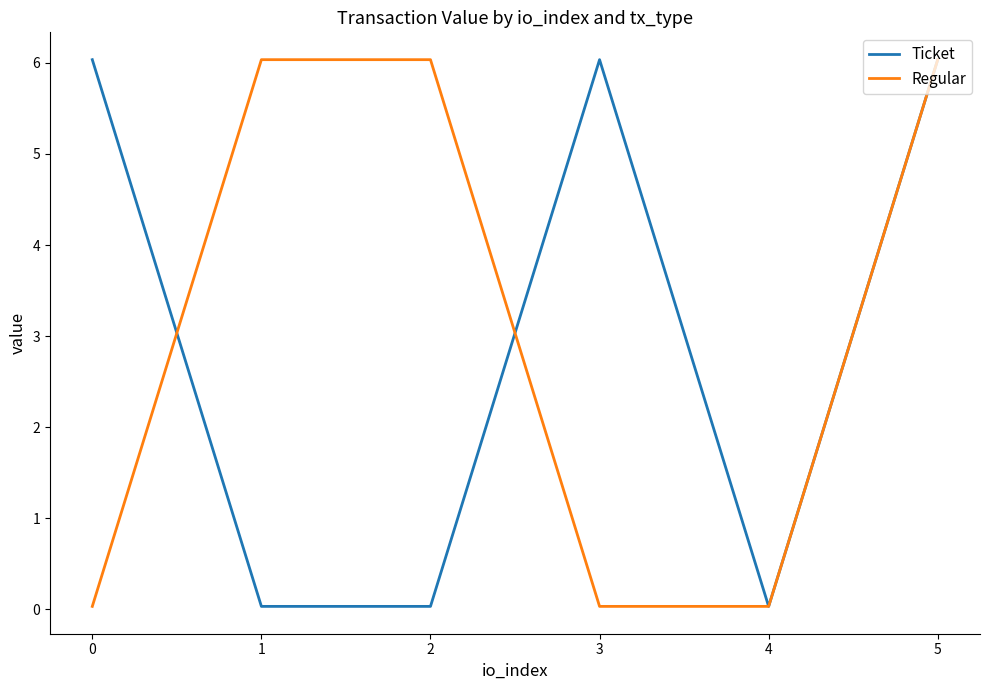

What is the average value of the Ticket series?

3.0